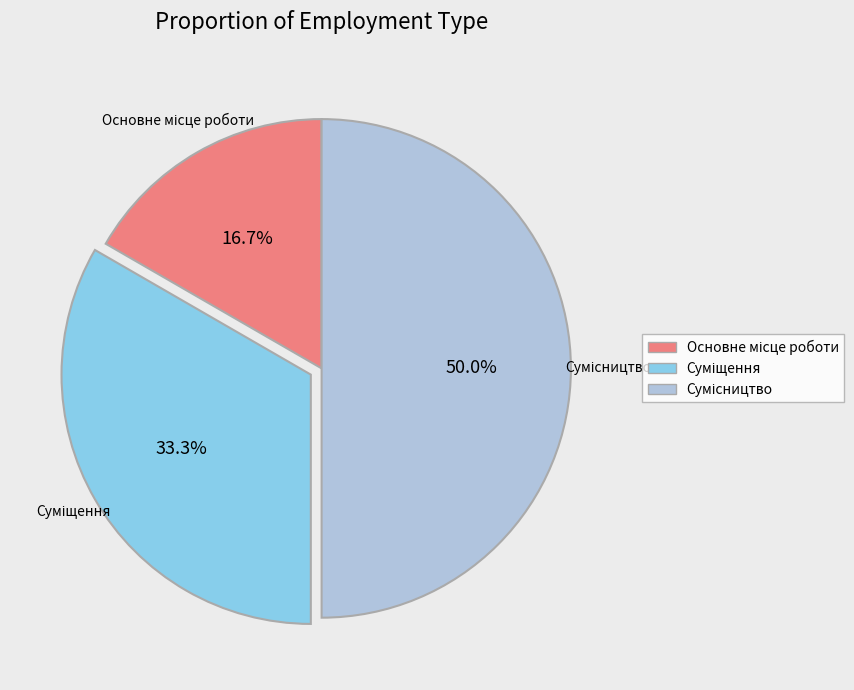

How many slices are in this pie chart?

3